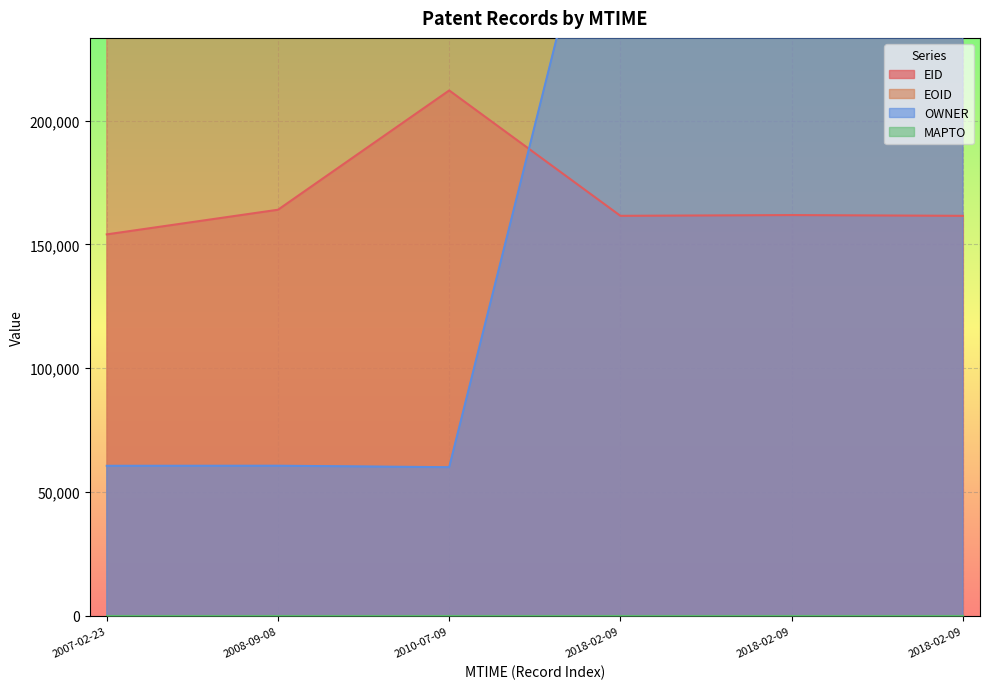

At which label does EOID reach its peak?

2018-02-09T06:57:32